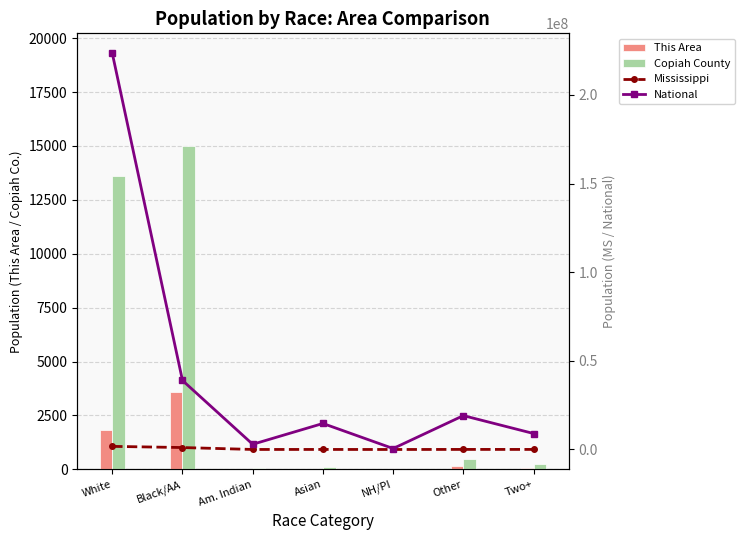

Reading left to right, extract all data points from this chart.

This Area: White=1840	Black/AA=3582	Am. Indian=18	Asian=16	NH/PI=0	Other=157	Two+=45
Copiah County: White=13627	Black/AA=14983	Am. Indian=58	Asian=90	NH/PI=4	Other=462	Two+=225
Mississippi: White=1754684	Black/AA=1098385	Am. Indian=15030	Asian=25742	NH/PI=1187	Other=38162	Two+=34107
National: White=223553265	Black/AA=38929319	Am. Indian=2932248	Asian=14674252	NH/PI=540013	Other=19107368	Two+=9009073